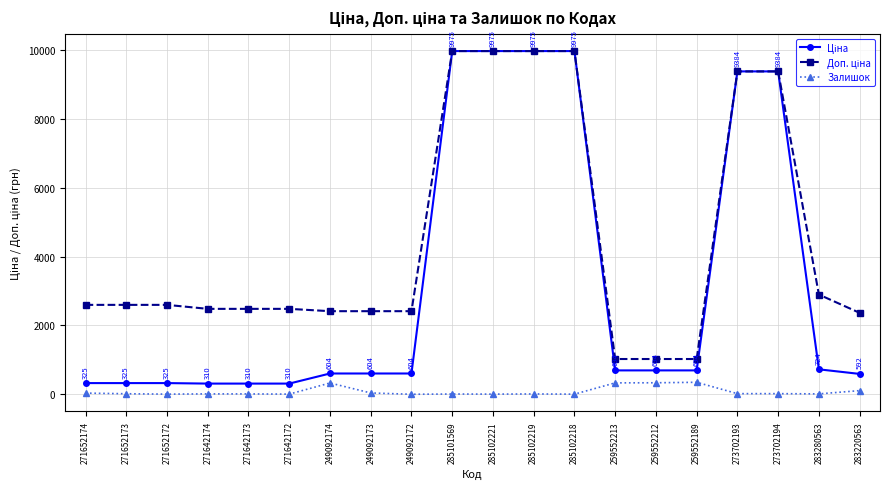

True or false: Залишок has a value of 348.0 at 259552189.

True